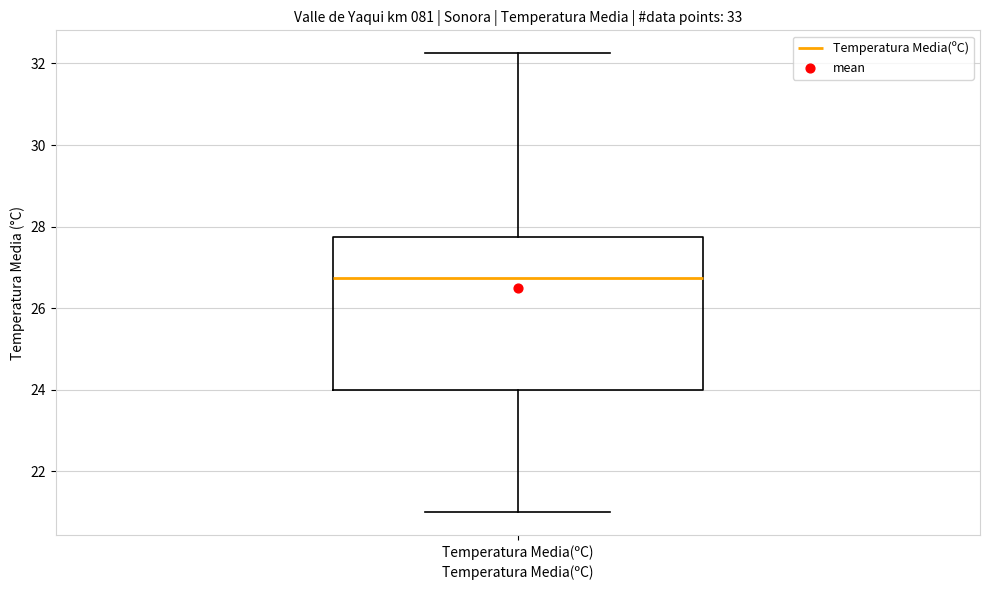

Where is the upper edge of the box for Temperatura Media(ºC) on the y-axis? The values are not printed on the chart, so give them approximately, as read against the axis.

27.8